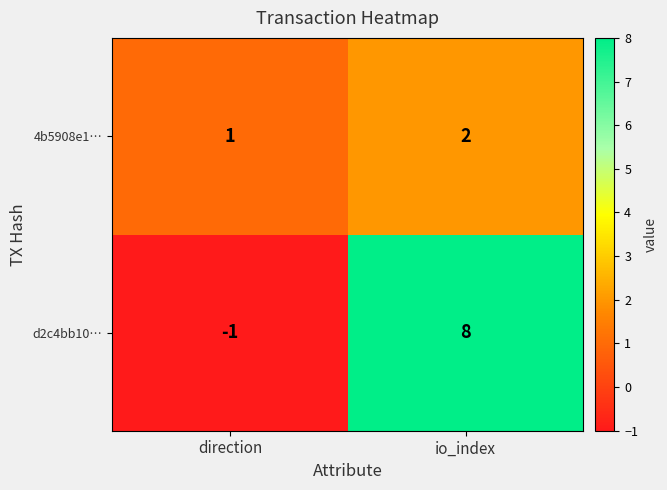

How many data points does each series have?

2